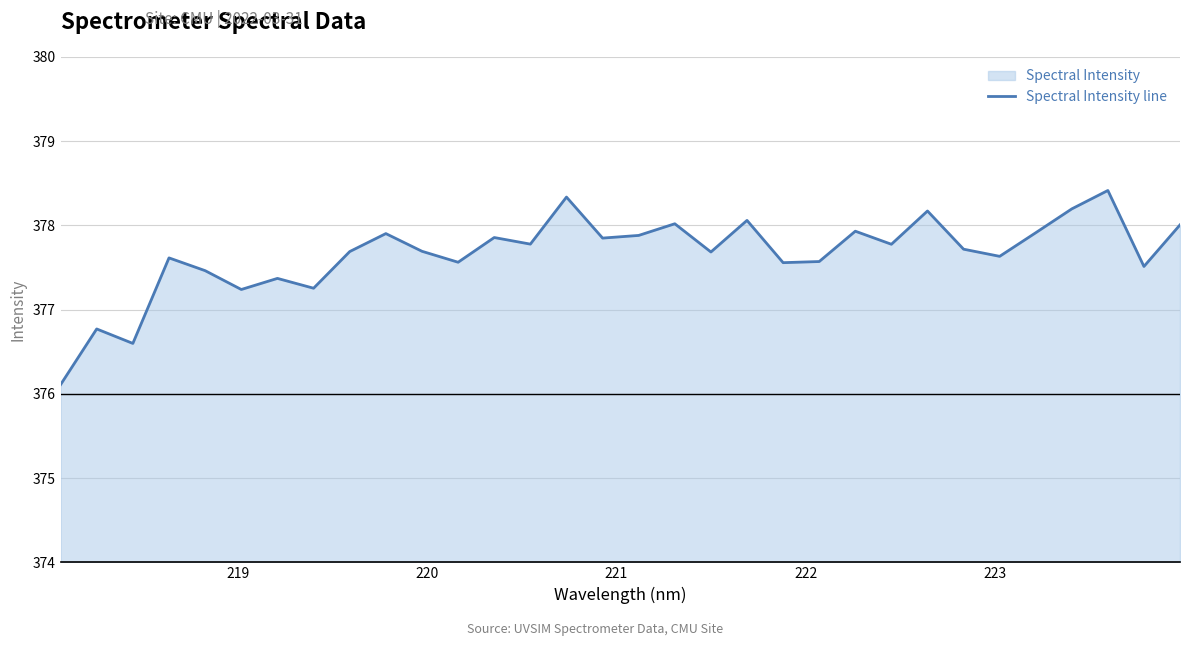

How many interior local valleys (lower than both neighbors) does the data have?

11